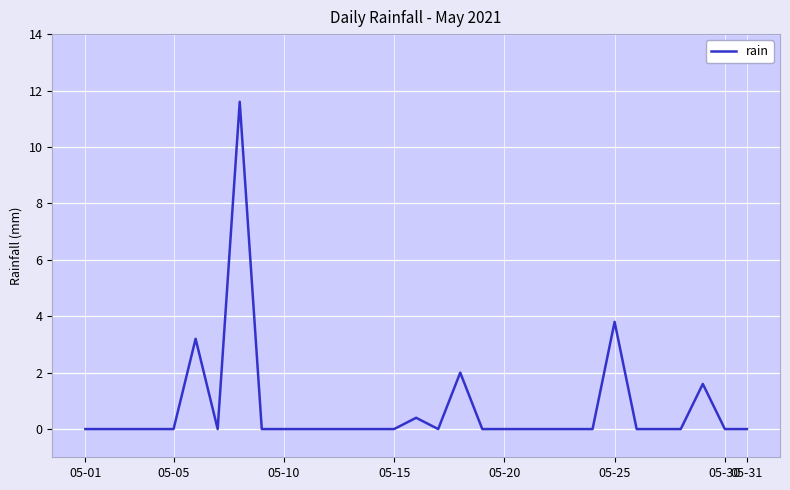

What is the difference between the maximum and minimum values?

11.6